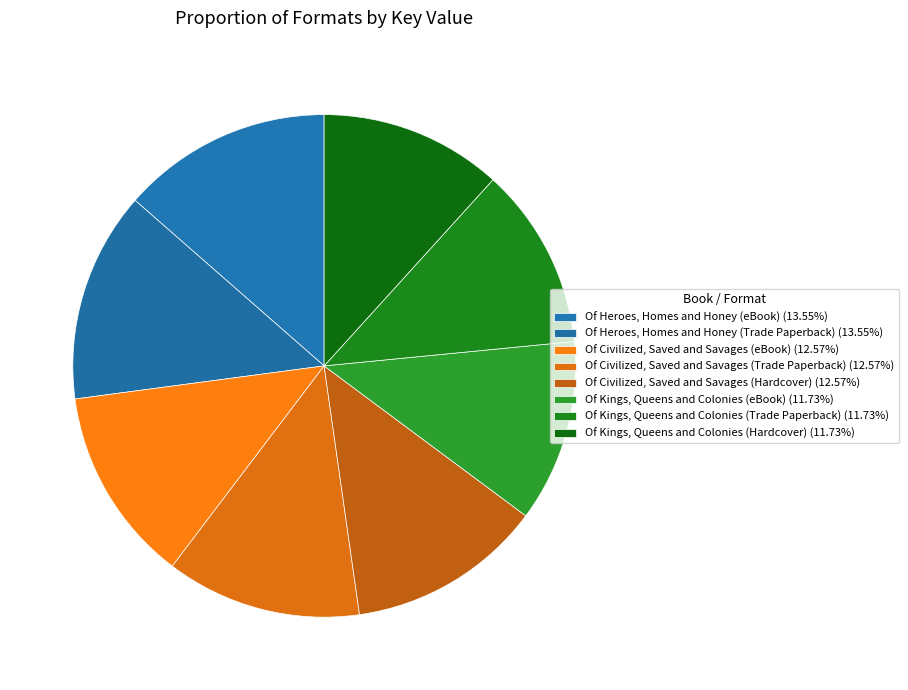

Combined, what portion of the pie is Of Civilized, Saved and Savages (Hardcover) and Of Heroes, Homes and Honey (eBook)?

26.1%